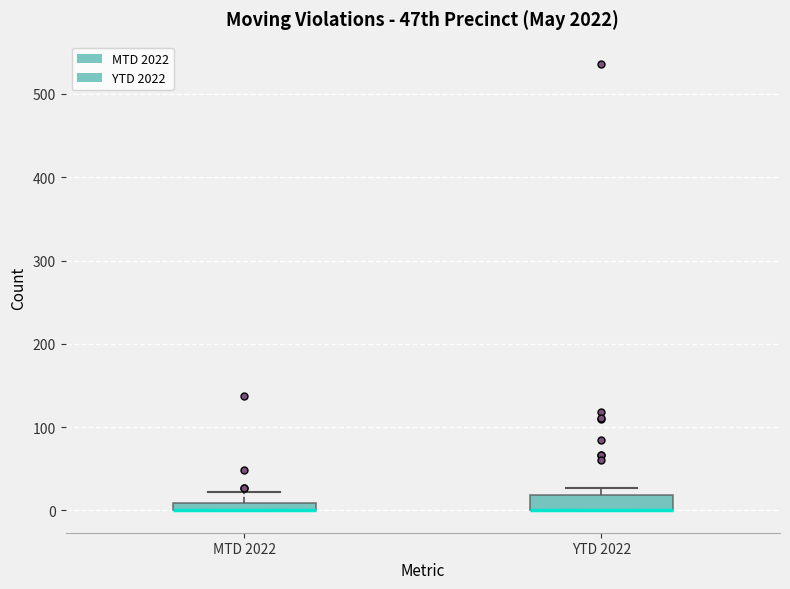

Which box is the tallest, from its lower edge to its upper edge?

YTD 2022